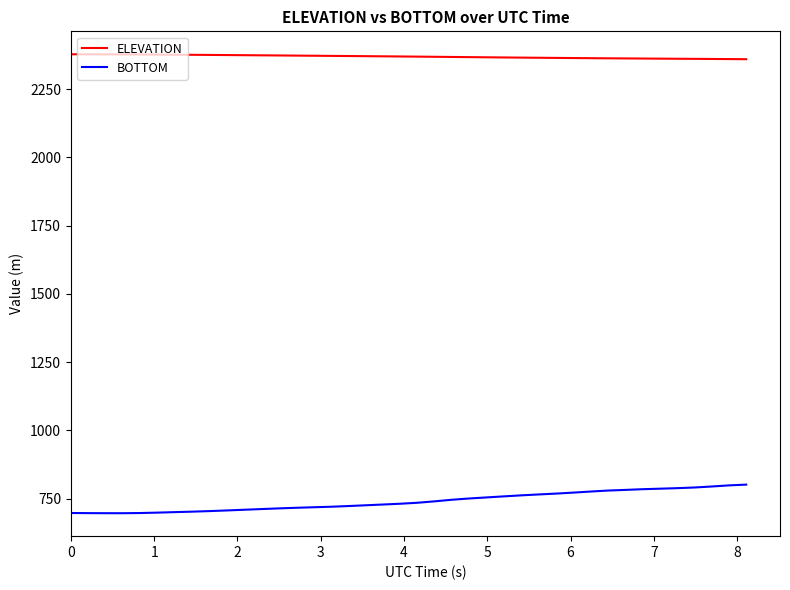

True or false: ELEVATION and BOTTOM cross at least once.

False